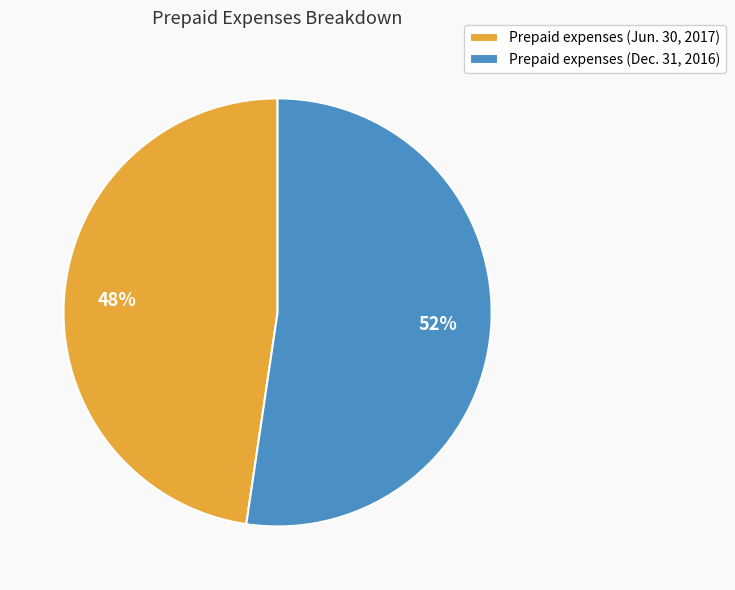

Combined, do Prepaid expenses (Dec. 31, 2016) and Prepaid expenses (Jun. 30, 2017) account for over 50%?

Yes